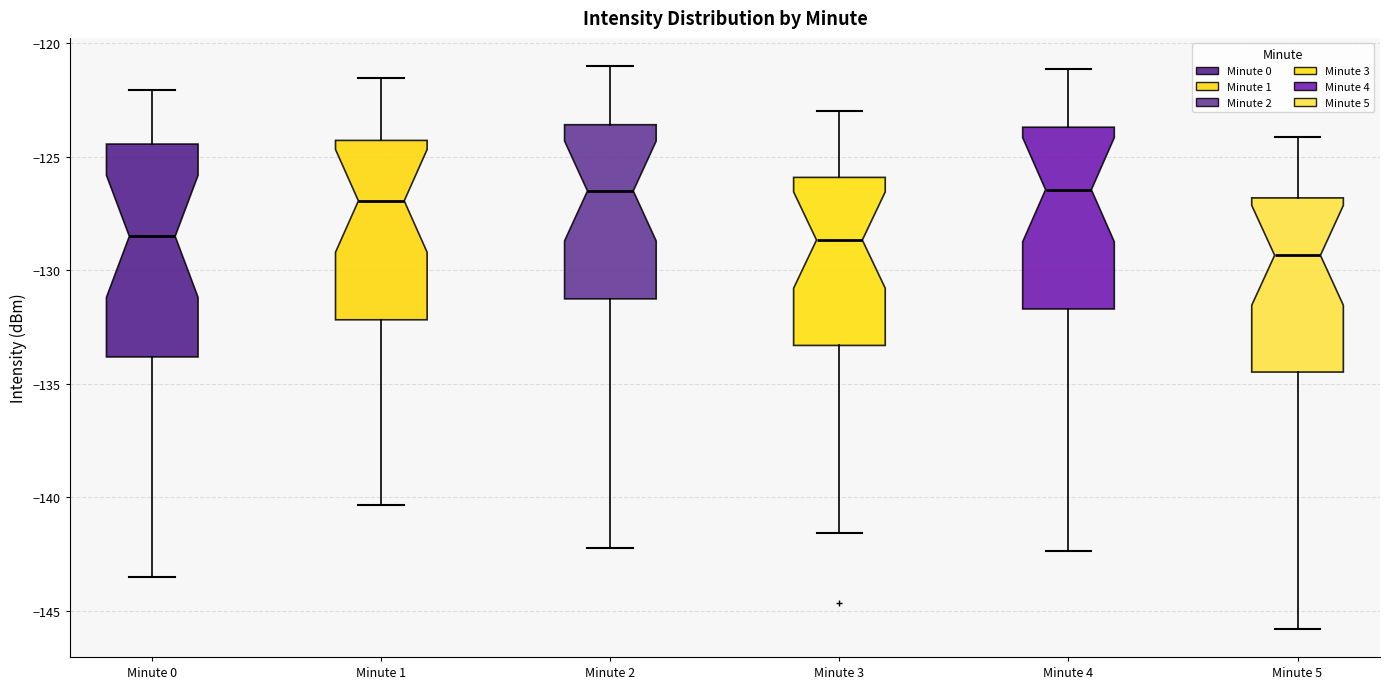

Which box is the tallest, from its lower edge to its upper edge?

Minute 0